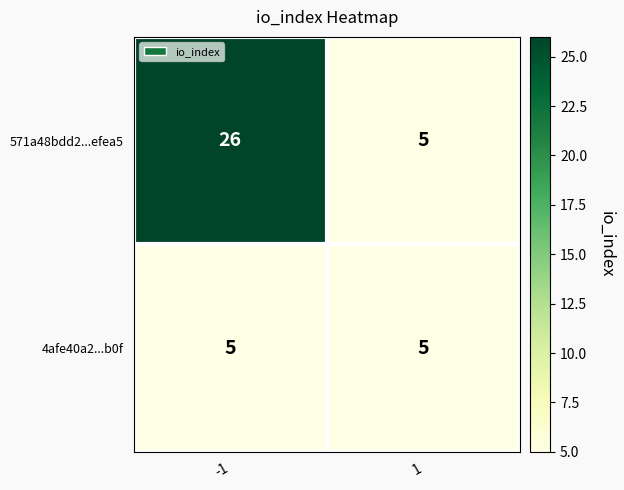

Reading left to right, list all the values displayed in this chart.

571a48bdd2...efea5: -1=26	1=5
4afe40a2...b0f: -1=5	1=5